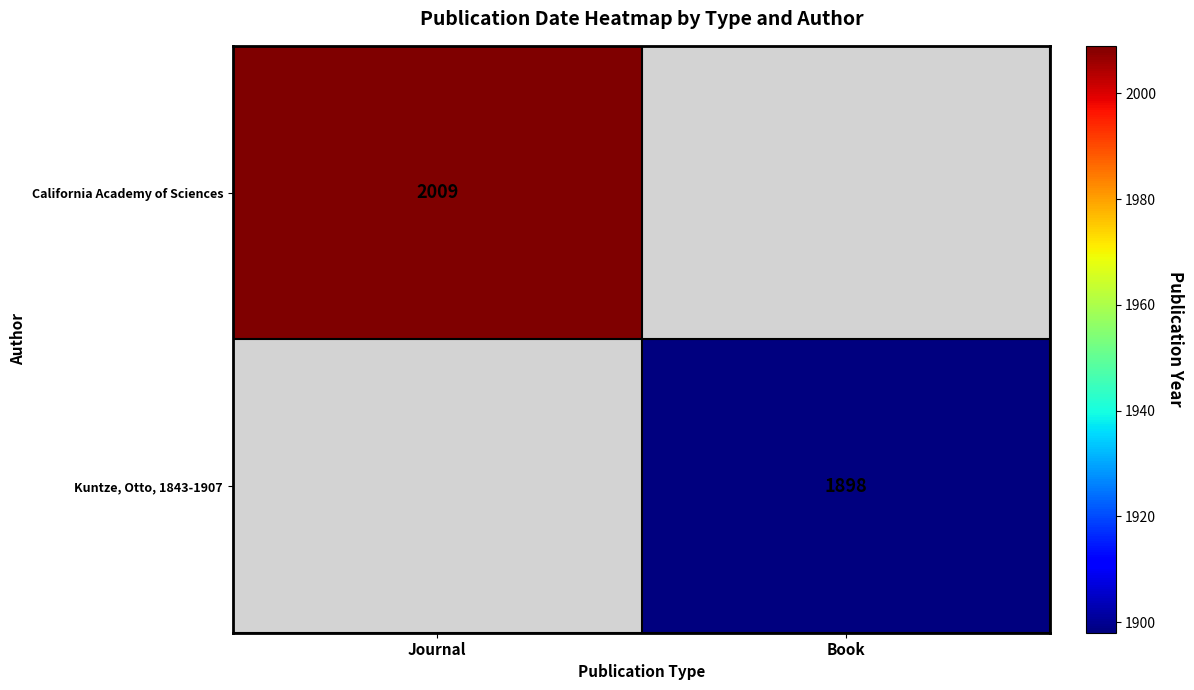

Is the value of California Academy of Sciences at Journal greater than the value of Kuntze, Otto, 1843-1907 at Book?

Yes